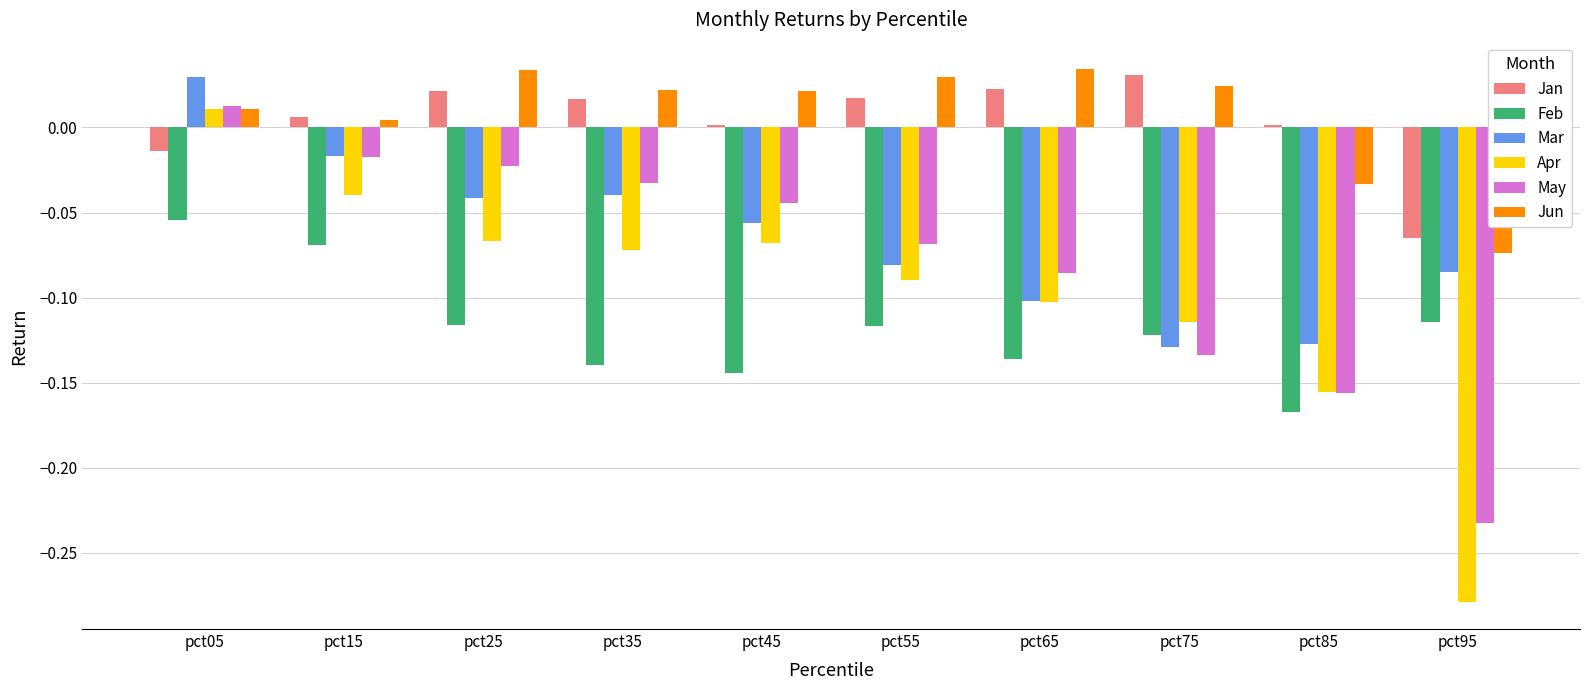

What are all the series names shown in the legend?

Jan, Feb, Mar, Apr, May, Jun